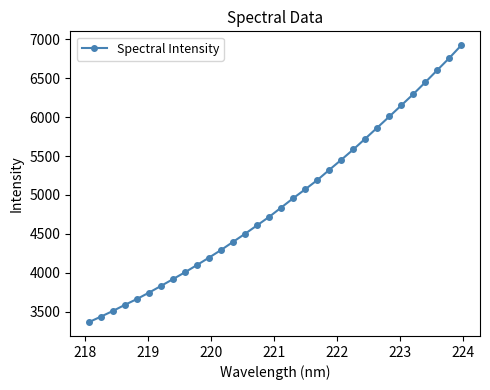

What is the difference between the maximum and minimum values?

3561.9